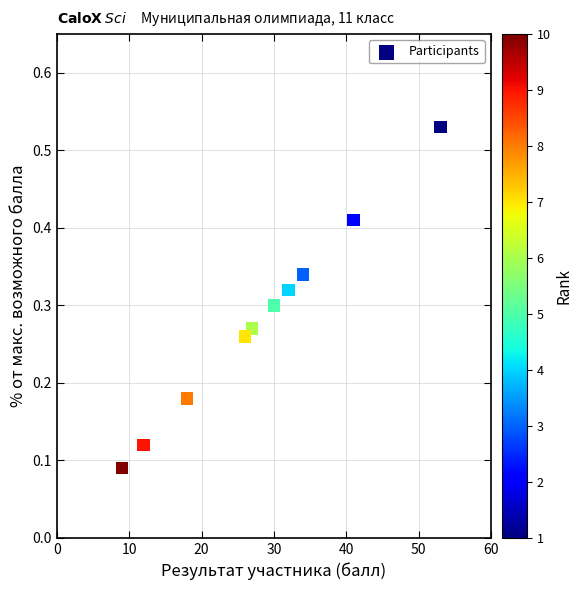

What is the range of X values (max minus min)?

44.0